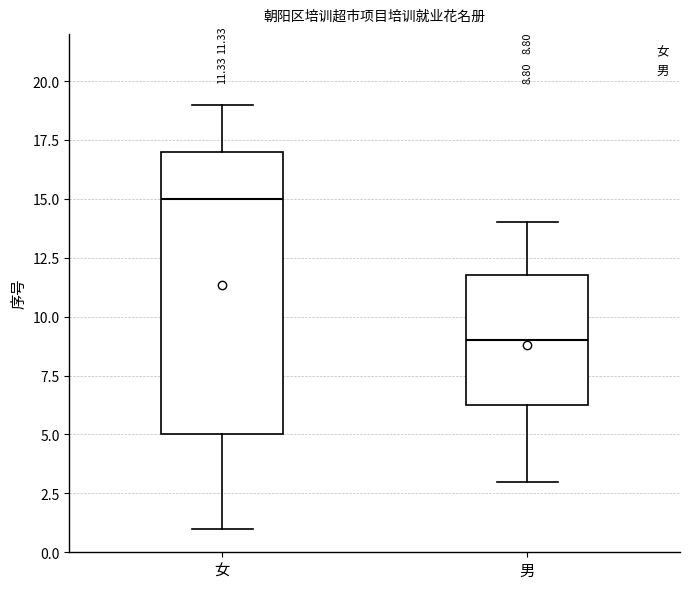

Comparing the boxes themselves (not the whiskers), which one is the tallest?

女